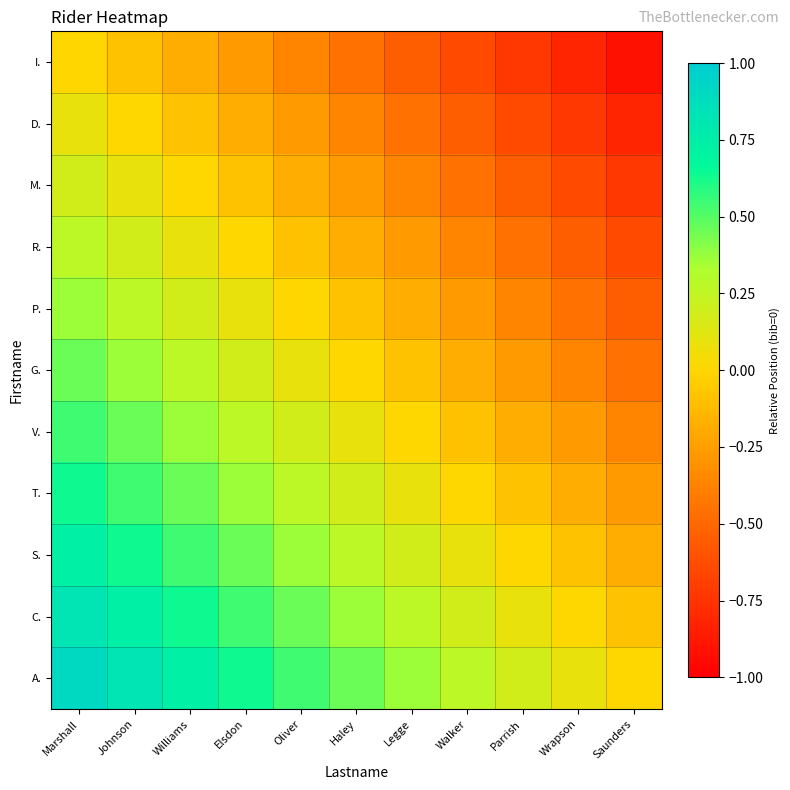

Which category has the highest value across all series?

Marshall